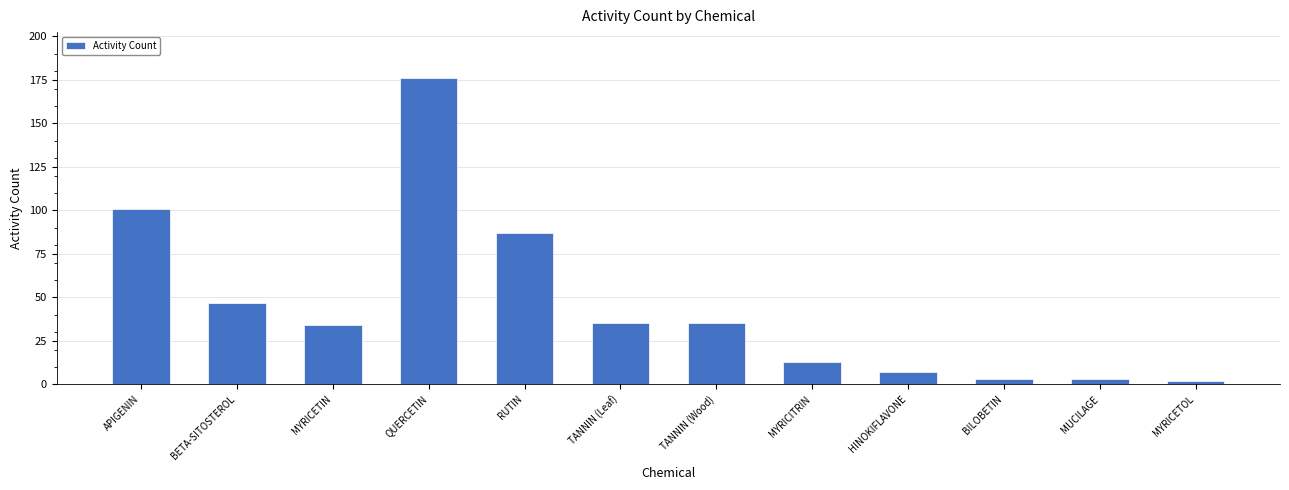

At which category does the chart reach its peak across all series?

QUERCETIN